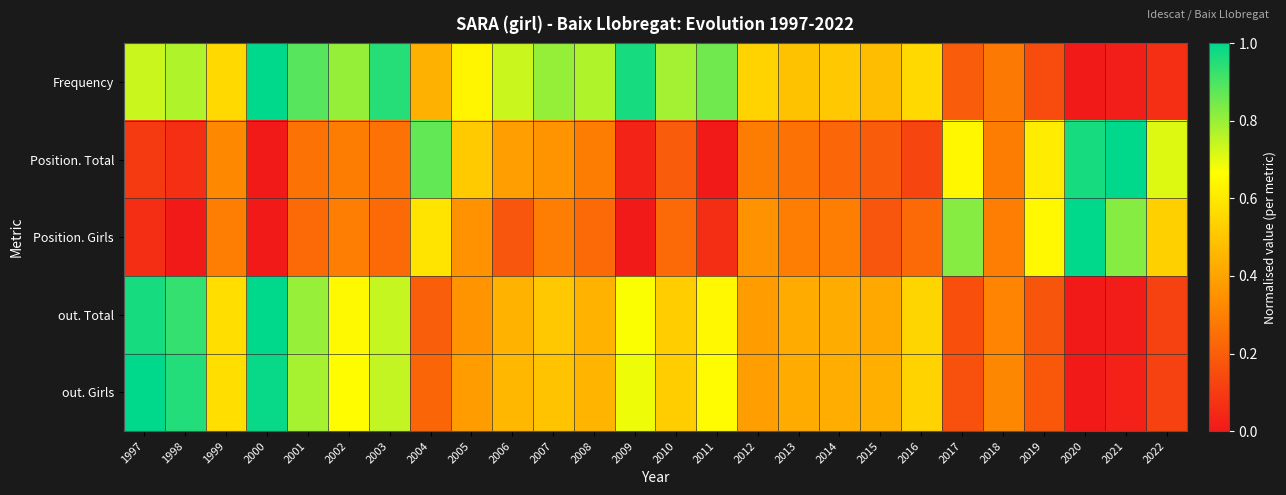

What is the greatest value displayed?

1.0